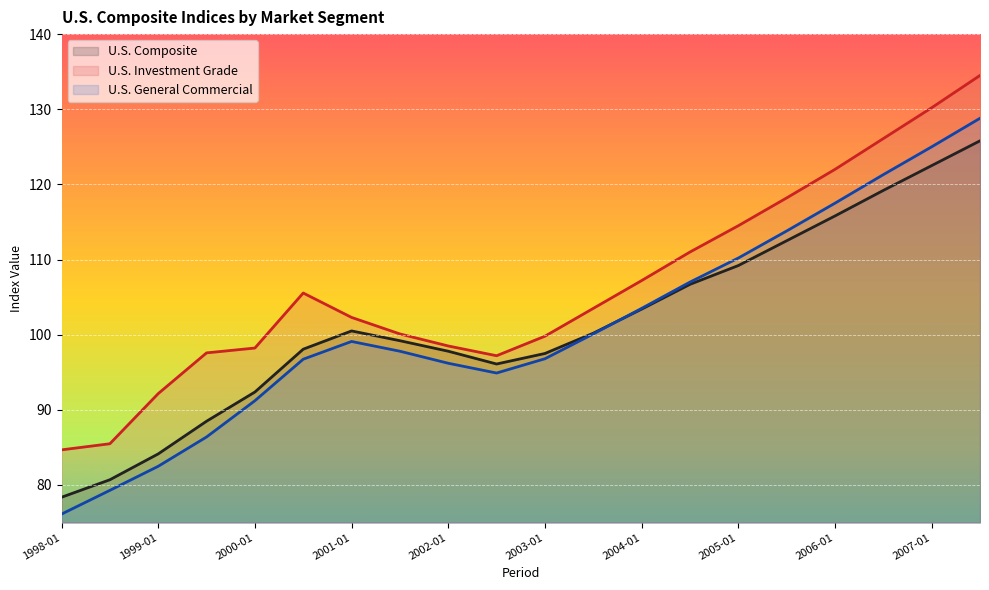

Reading left to right, transcribe all the data shown in this chart.

U.S. Composite: 1998-01=78.4	1998-07=80.7	1999-01=84.1	1999-07=88.5	2000-01=92.4	2000-07=98.1	2001-01=100.5	2001-07=99.2	2002-01=97.8	2002-07=96.1	2003-01=97.5	2003-07=100.2	2004-01=103.4	2004-07=106.7	2005-01=109.2	2005-07=112.5	2006-01=115.8	2006-07=119.2	2007-01=122.5	2007-07=125.8
U.S. Investment Grade: 1998-01=84.7	1998-07=85.5	1999-01=92.2	1999-07=97.6	2000-01=98.2	2000-07=105.5	2001-01=102.3	2001-07=100.1	2002-01=98.5	2002-07=97.2	2003-01=99.8	2003-07=103.5	2004-01=107.2	2004-07=111.0	2005-01=114.5	2005-07=118.2	2006-01=122.0	2006-07=126.1	2007-01=130.2	2007-07=134.5
U.S. General Commercial: 1998-01=76.1	1998-07=79.3	1999-01=82.5	1999-07=86.4	2000-01=91.2	2000-07=96.7	2001-01=99.1	2001-07=97.8	2002-01=96.2	2002-07=94.9	2003-01=96.8	2003-07=100.1	2004-01=103.5	2004-07=107.0	2005-01=110.2	2005-07=113.8	2006-01=117.5	2006-07=121.3	2007-01=125.0	2007-07=128.8